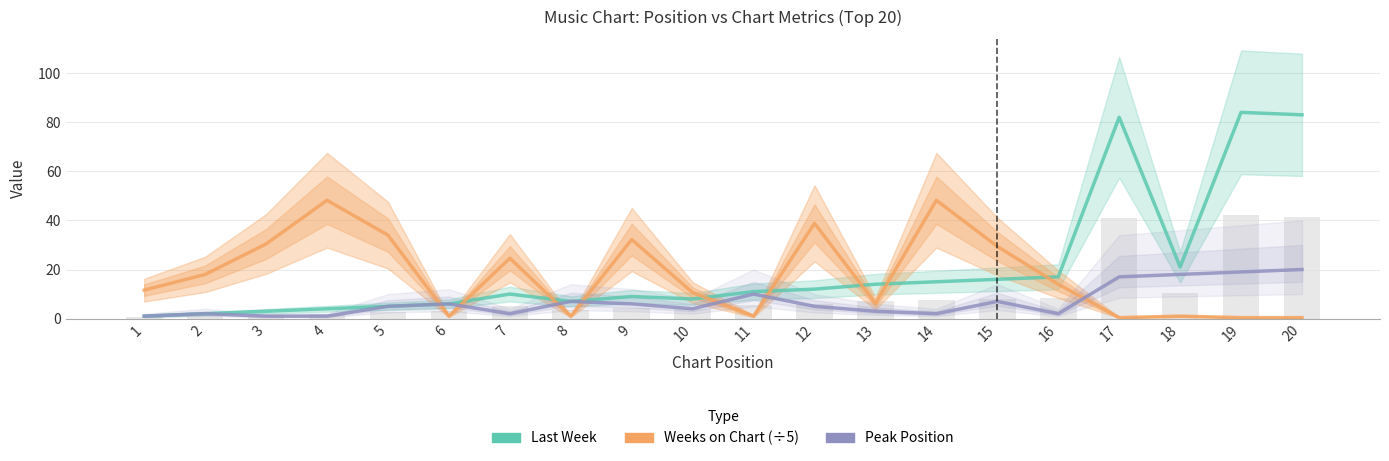

What is the approximate value of Peak Position at 1?

1.0